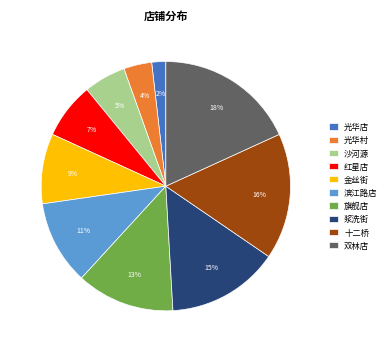

Is the sum of 光华店 and 光华村 greater than half?

No